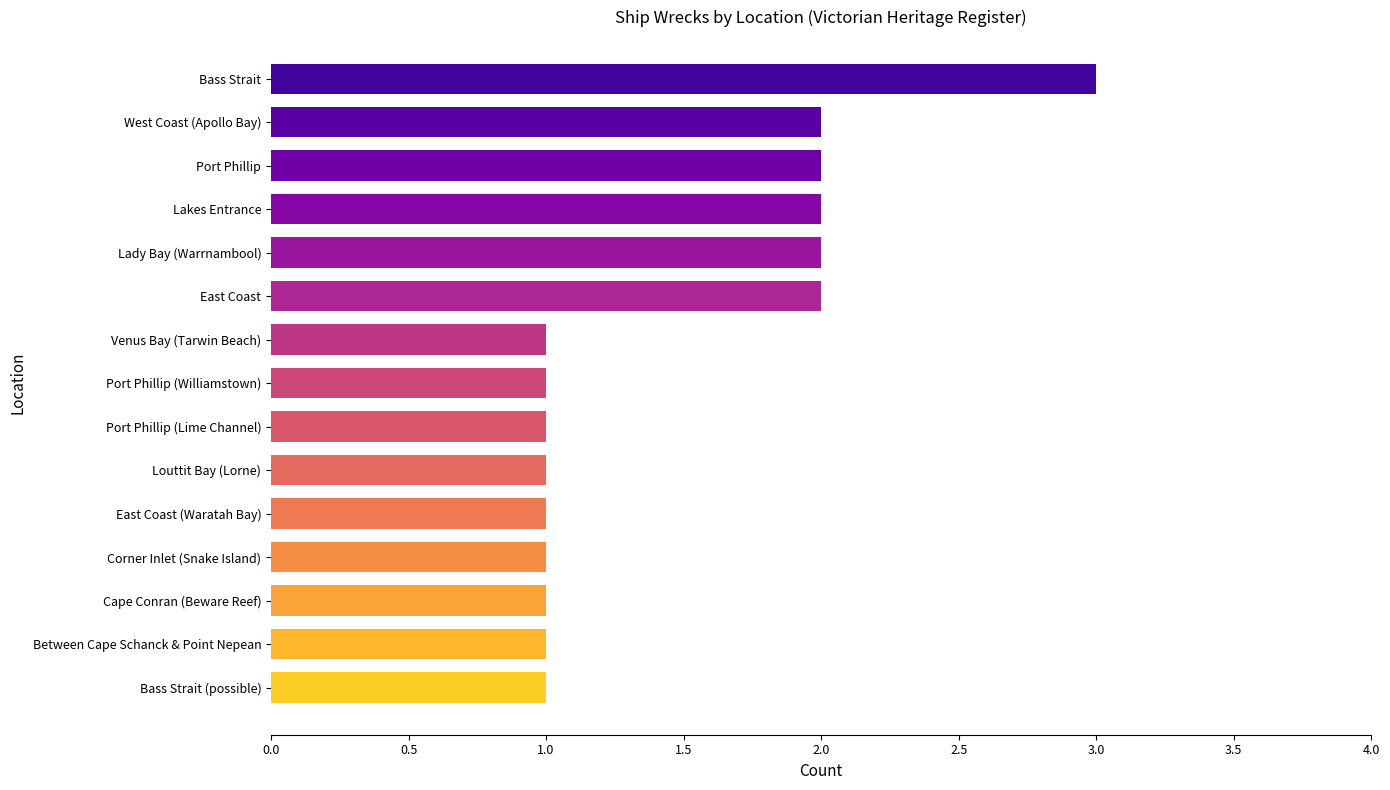

How many series are shown in this chart?

1